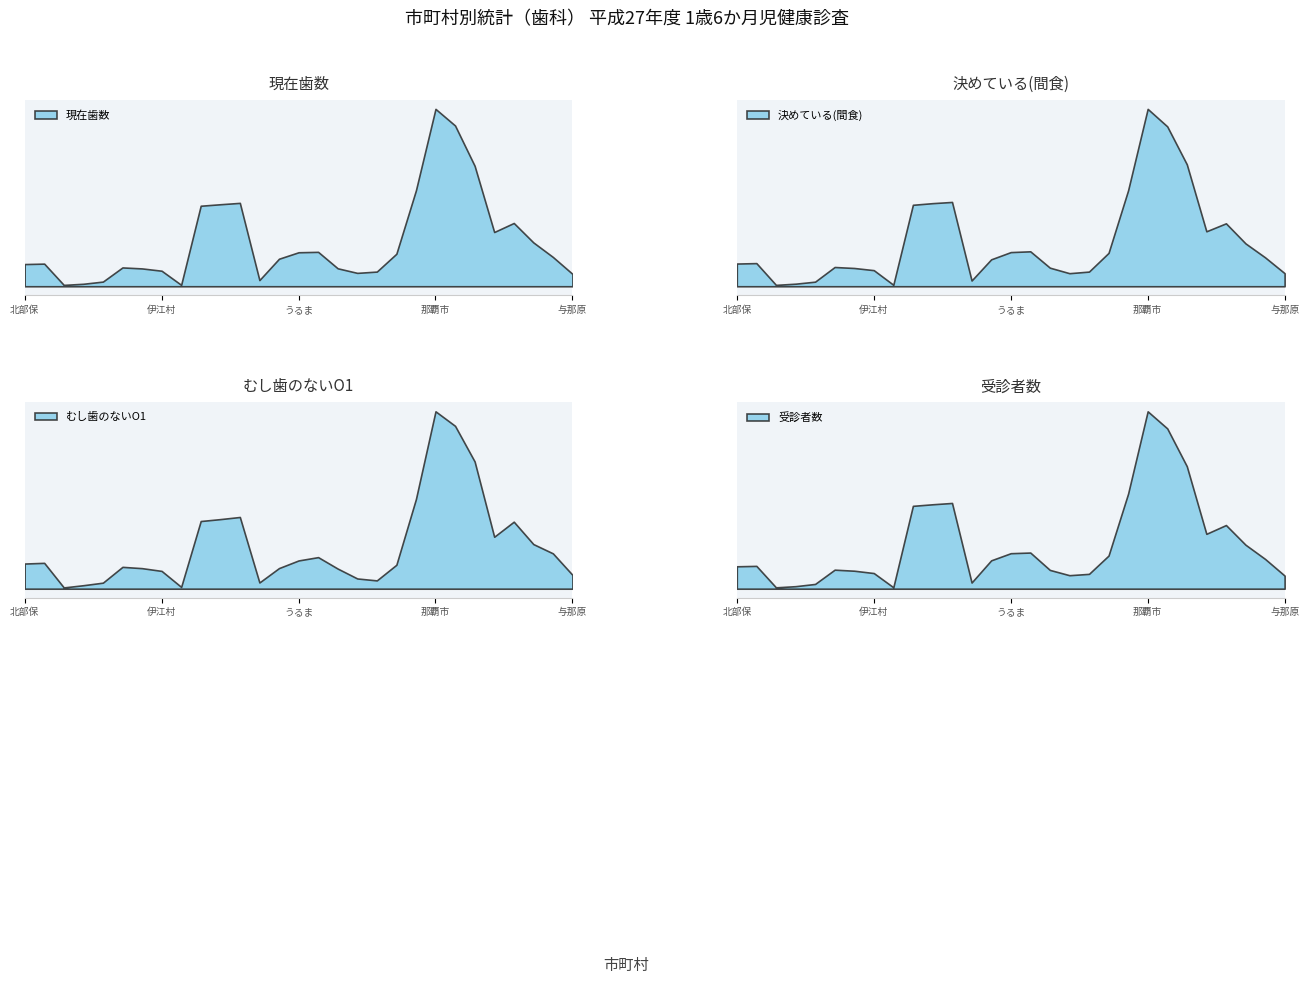

The 受診者数 series shows 834.7 at 那覇市保健所. True or false?

False